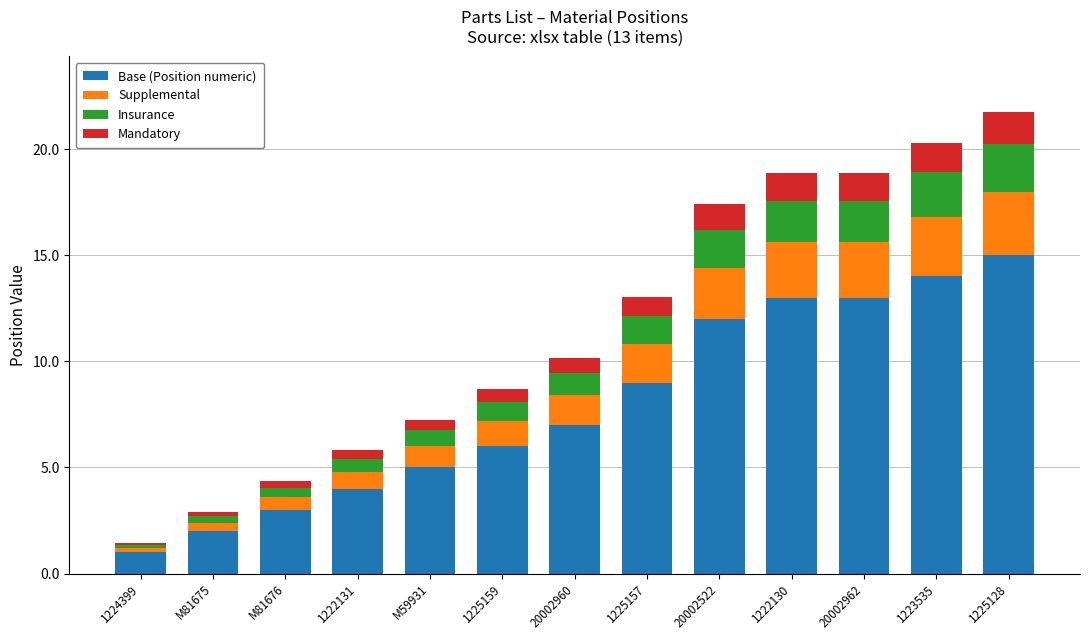

What is the approximate value of Base (Position numeric) at M81675?

2.0